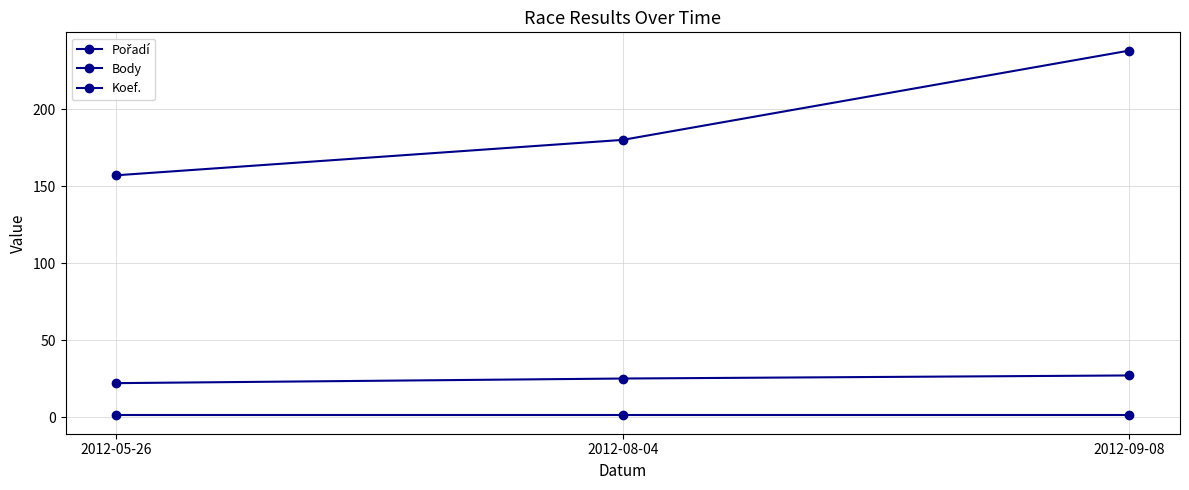

What is the maximum value for Koef.?

1